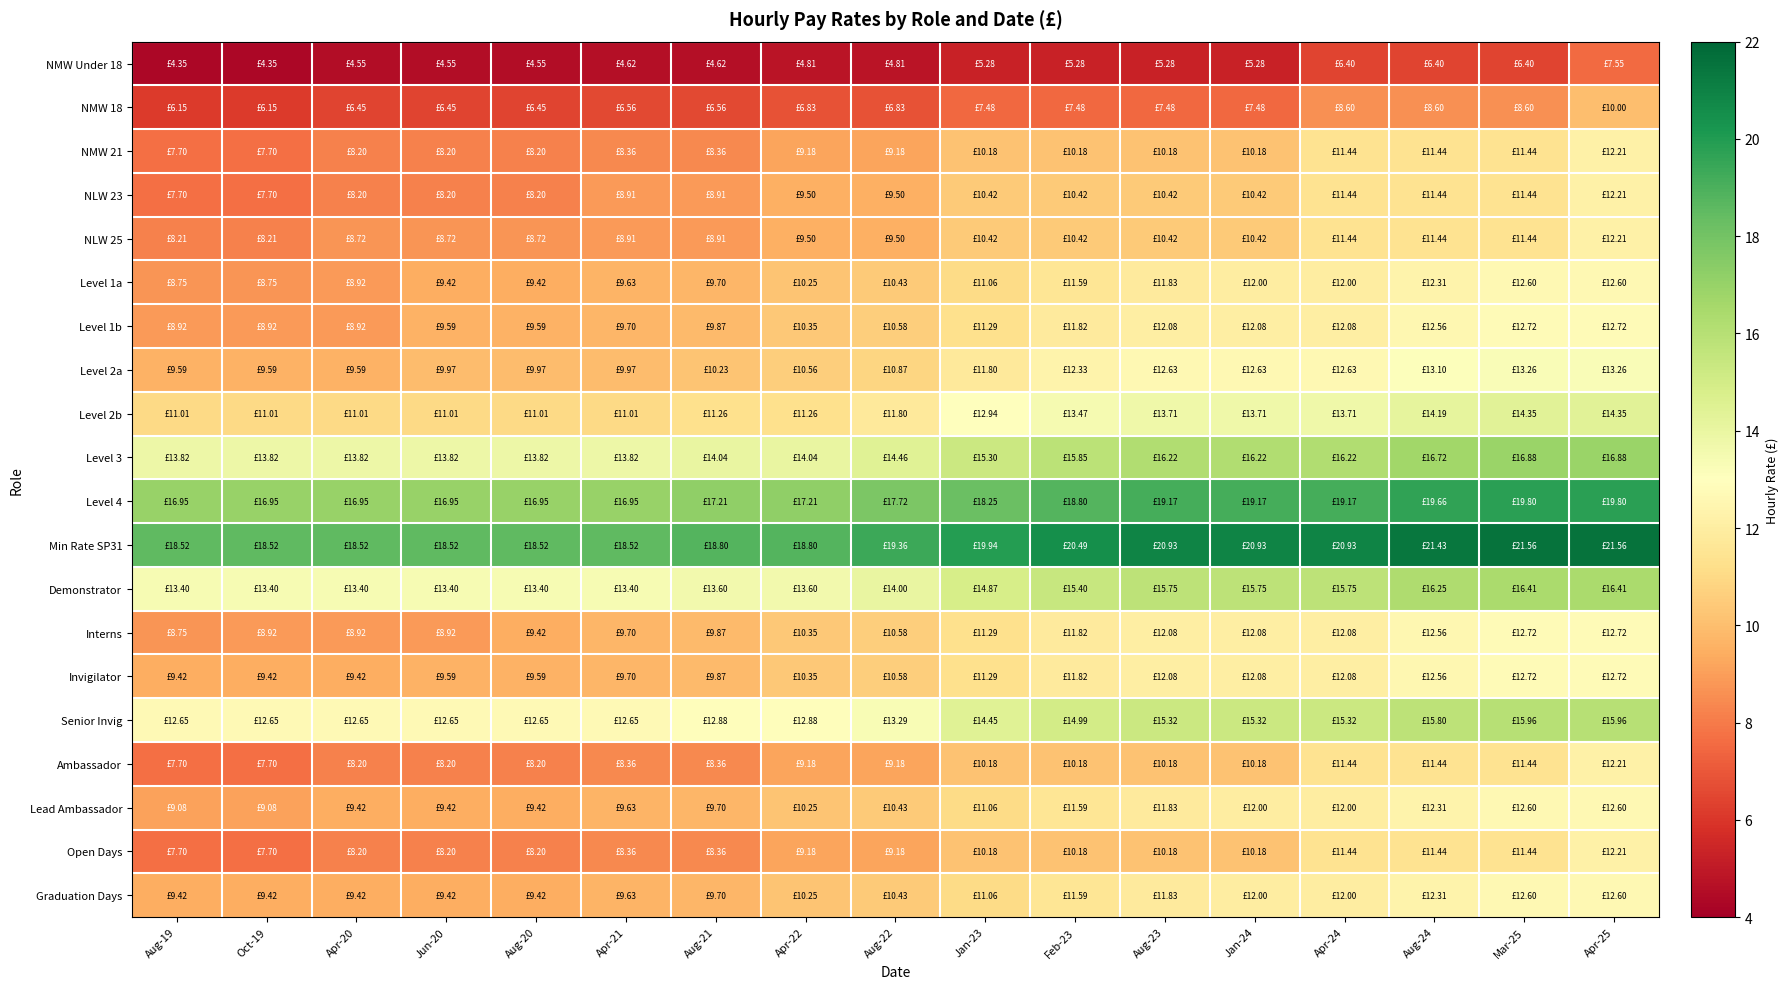

Between Aug-19 and Aug-24, which is larger?

Aug-24